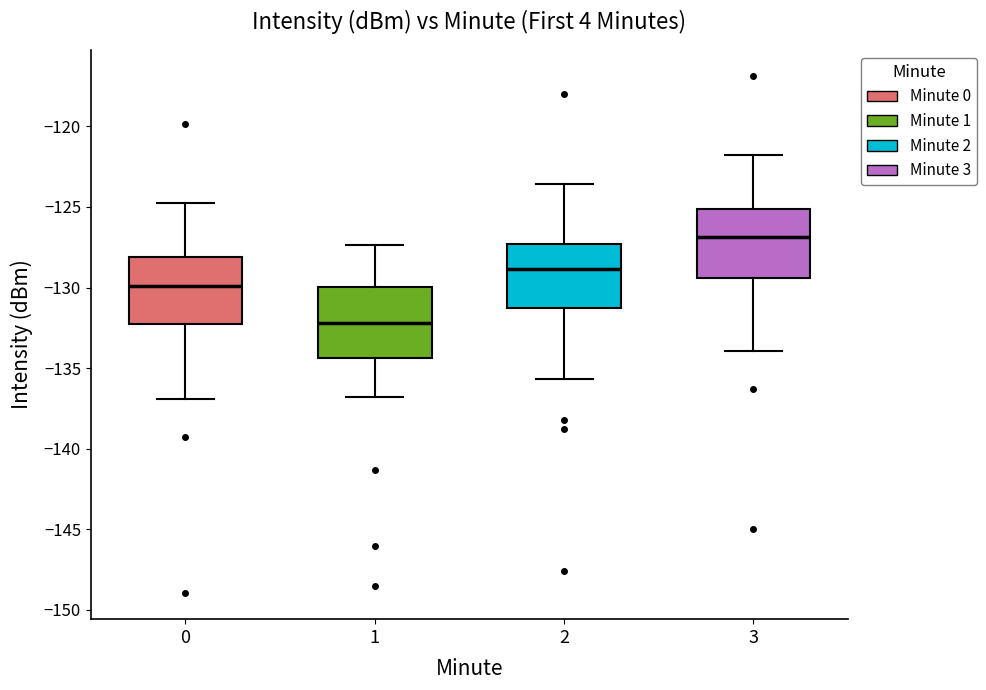

Reading left to right, transcribe this box plot: for each box, give where its median line is, the range the box spans, and where its two whiskers end, as read against the y-axis. The values are not printed on the chart, so give them approximately, as read against the axis.

0: median -130.0, box -132.5 to -128.0, whiskers -137.0 to -125.0
1: median -132.0, box -134.5 to -130.0, whiskers -137.0 to -127.5
2: median -129.0, box -131.5 to -127.5, whiskers -135.5 to -123.5
3: median -127.0, box -129.5 to -125.0, whiskers -134.0 to -122.0